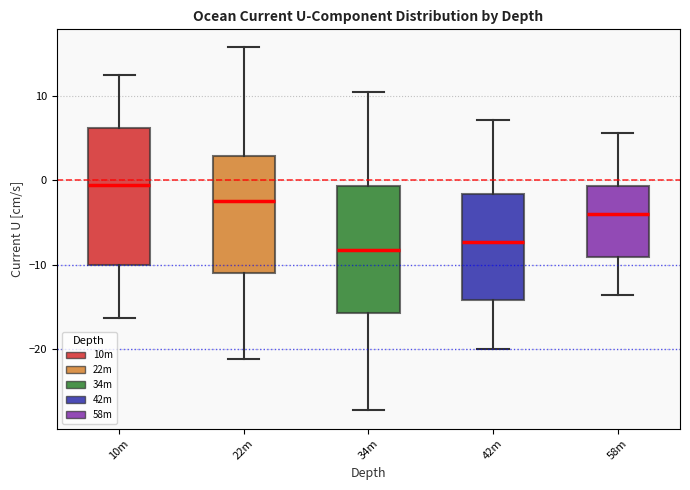

Comparing the boxes themselves (not the whiskers), which one is the tallest?

10m